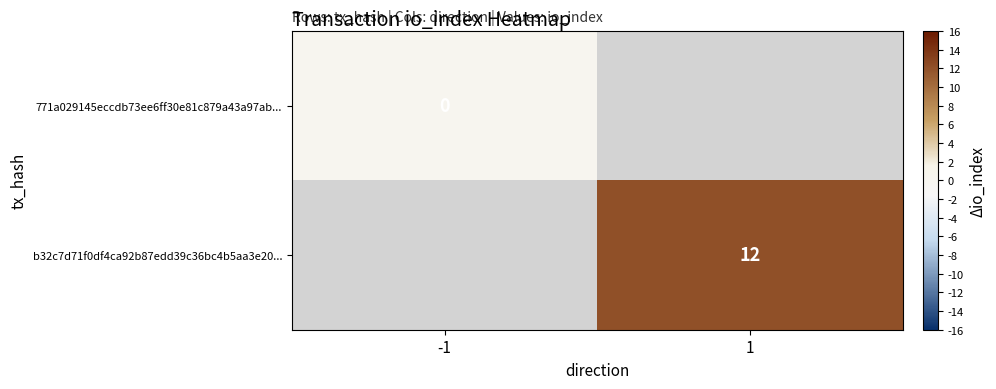

The value of b32c7d71f0df4ca92b87edd39c36bc4b5aa3e20... at 1 is 18.7. True or false?

False